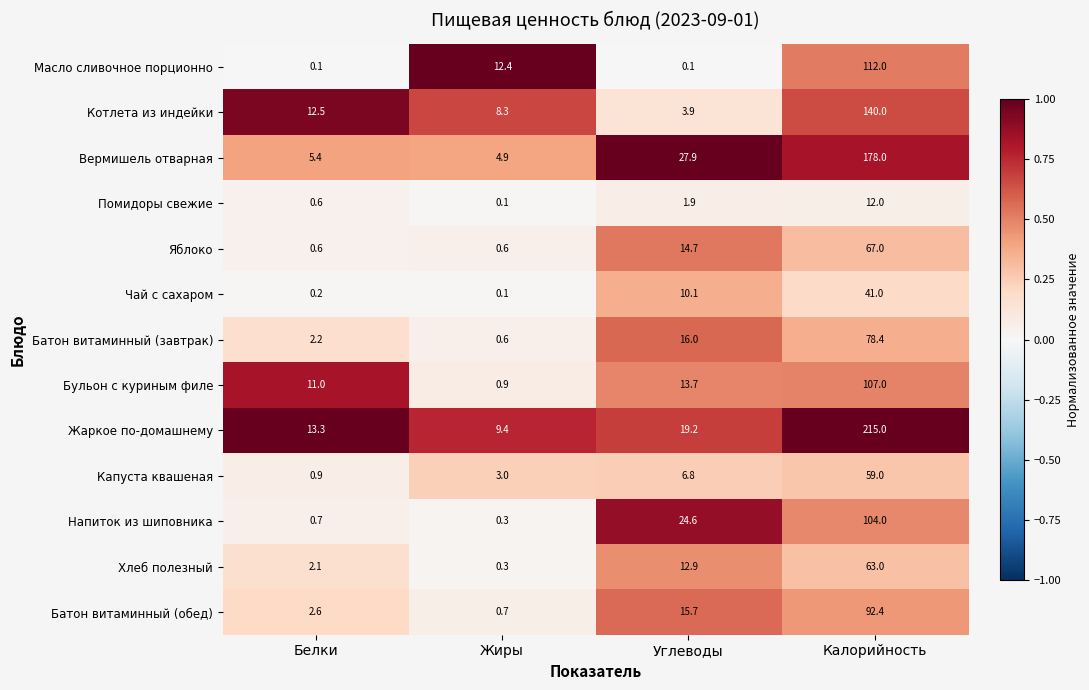

Where is Вермишель отварная nearest to the value 91?

Углеводы